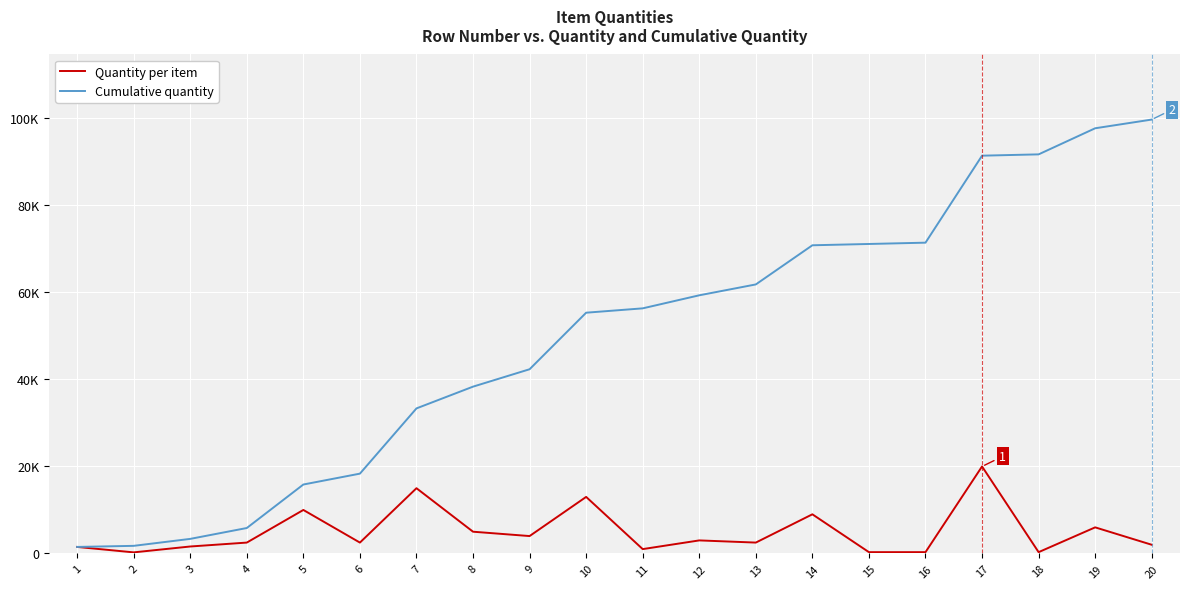

True or false: Quantity per item has a value of 9000 at 14.

True